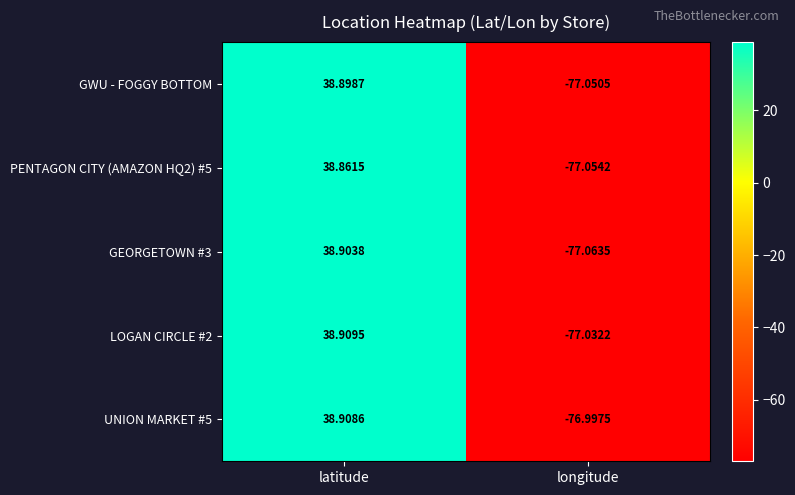

List the series in order of their peak value, highest first.

LOGAN CIRCLE #2, UNION MARKET #5, GEORGETOWN #3, GWU - FOGGY BOTTOM, PENTAGON CITY (AMAZON HQ2) #5